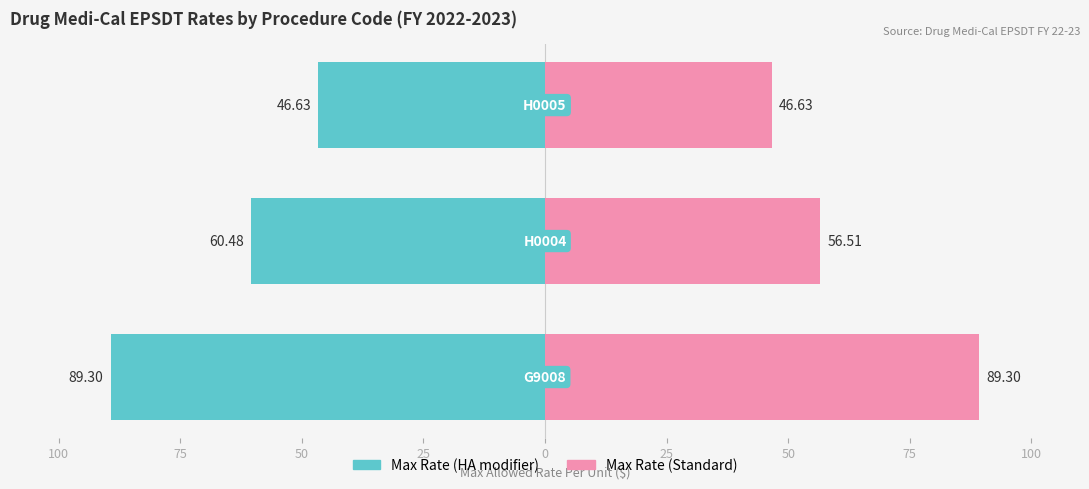

At 100, list the series in order from largest to smallest.

Max Rate (Standard), Max Rate (HA modifier)